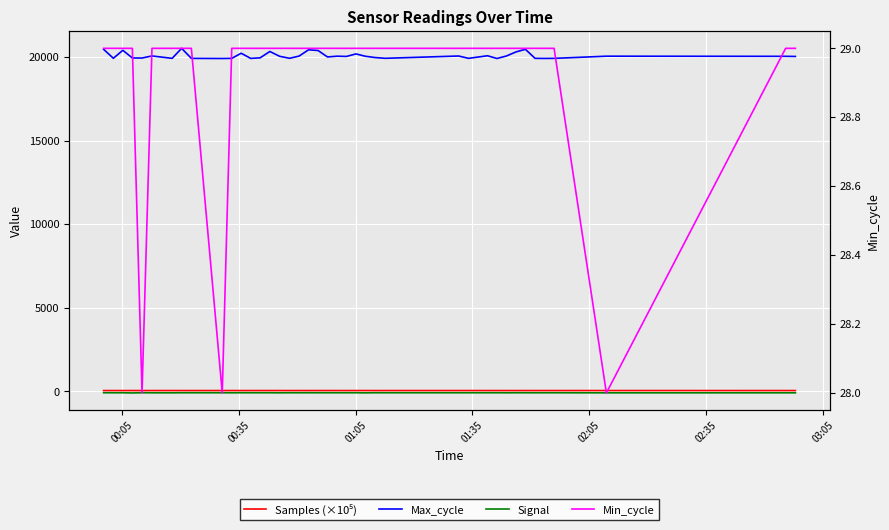

Which series has the largest range (max minus min)?

Max_cycle